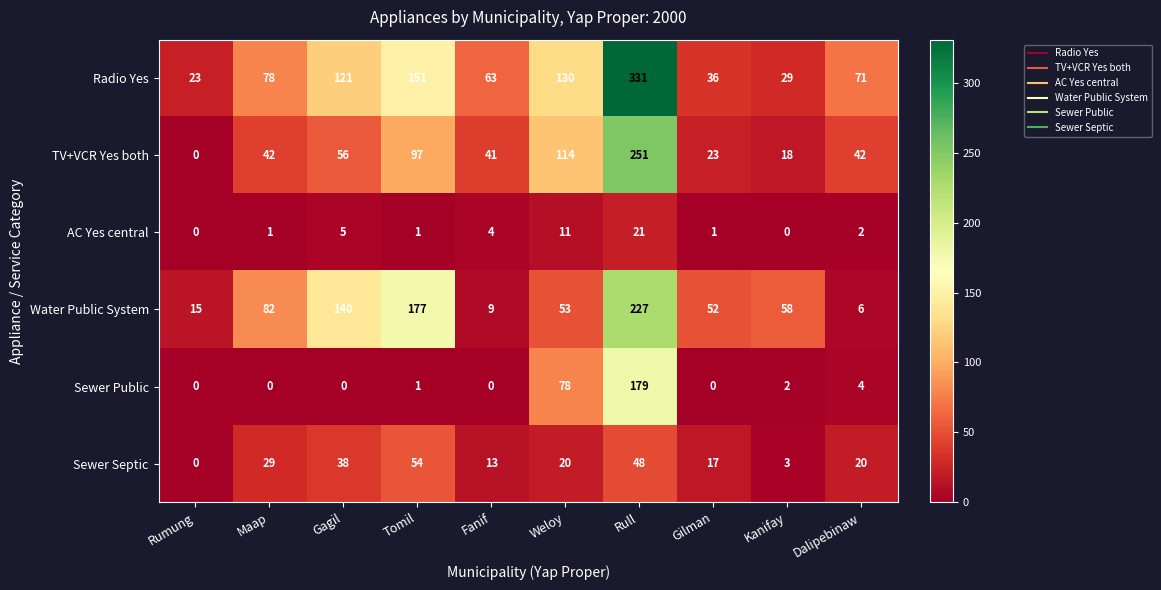

What value does the Water Public System series have at Fanif, to the nearest 5?

10